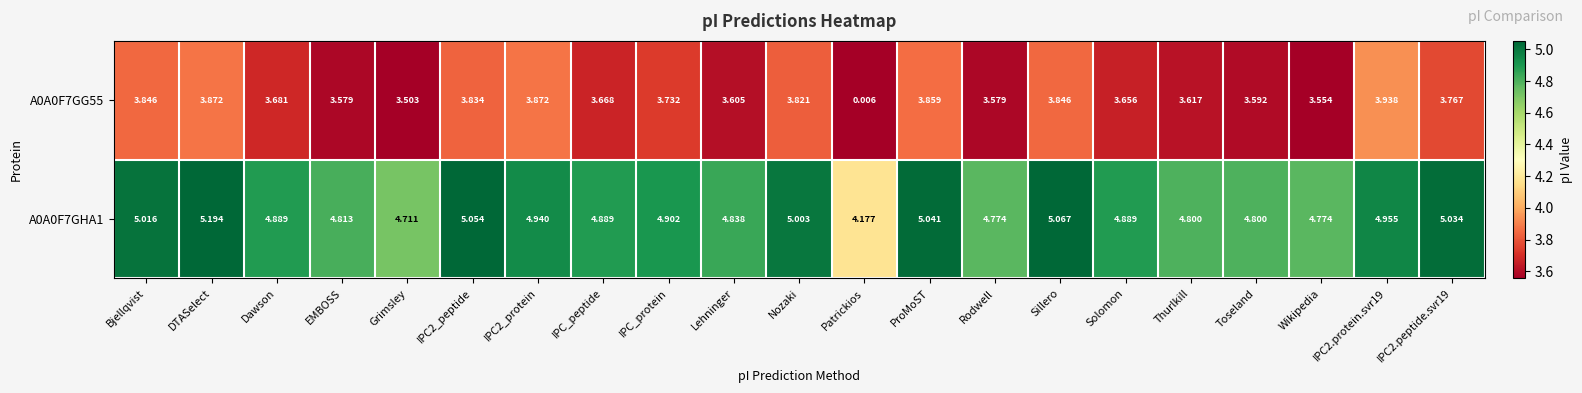

At which category does the chart reach its minimum across all series?

Patrickios